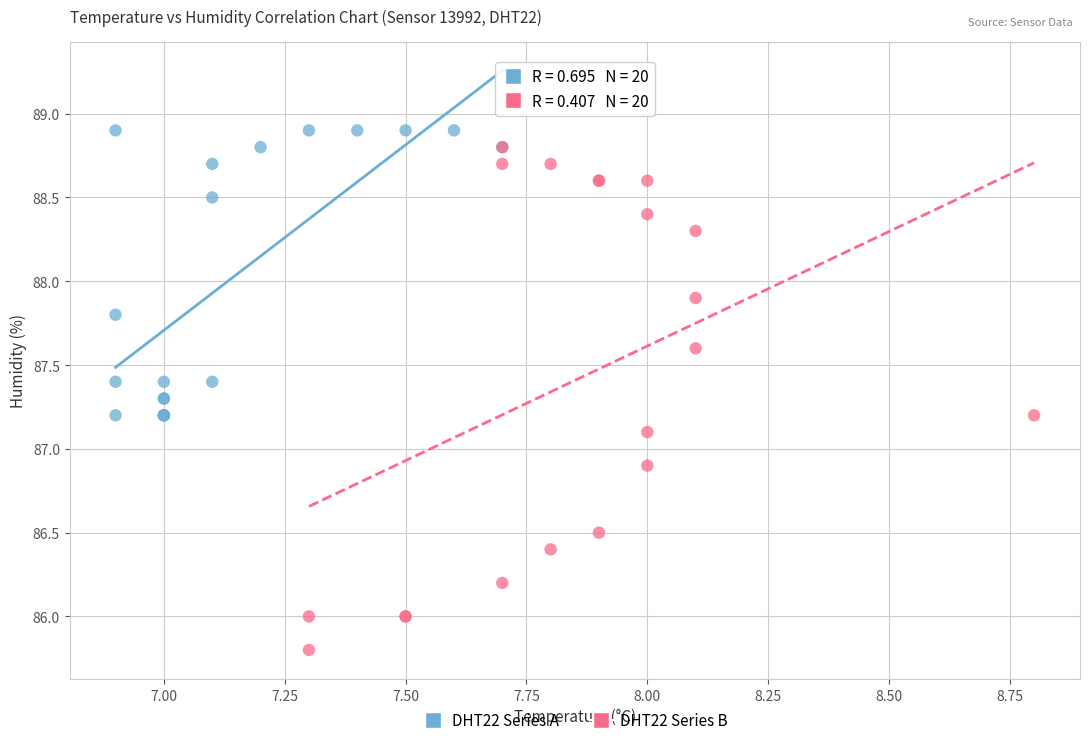

Which series has the widest spread of Y values?

DHT22 Series B